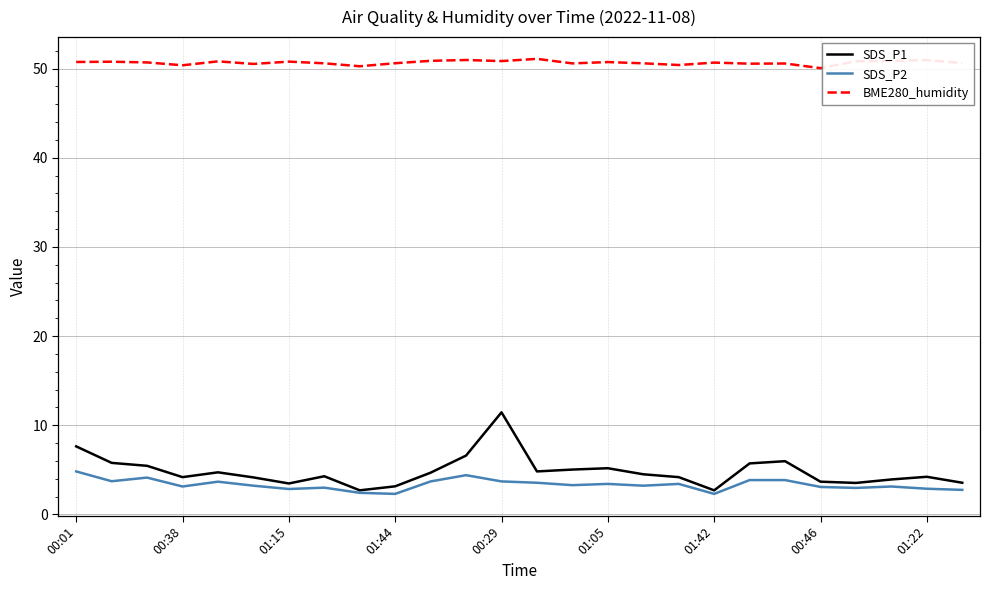

At how many categories does at least one series exceed 8?

26